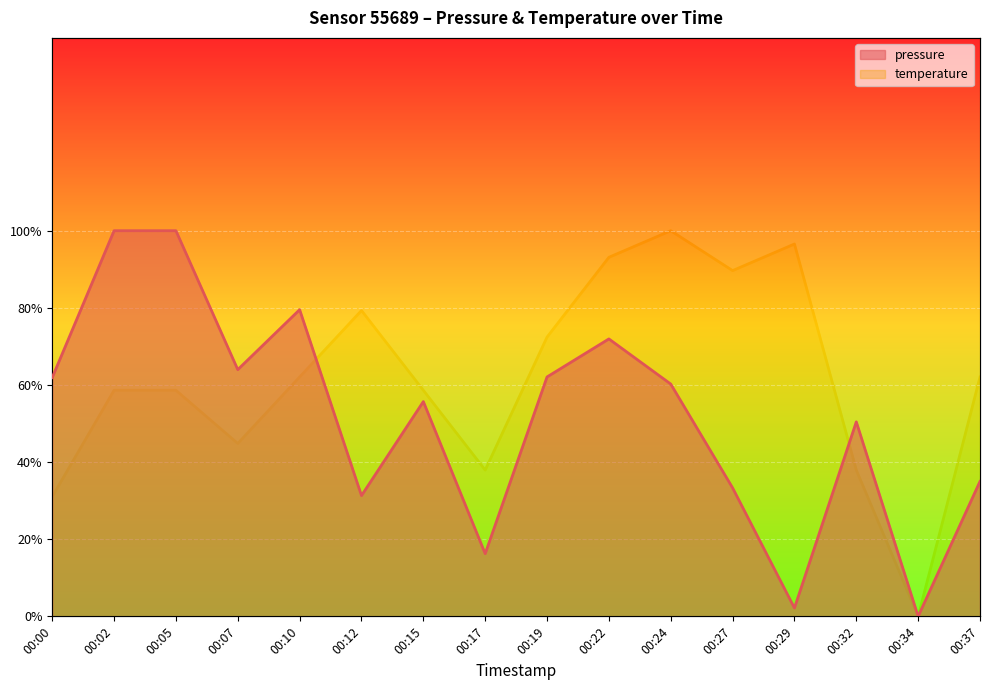

How many distinct data groups are displayed?

2